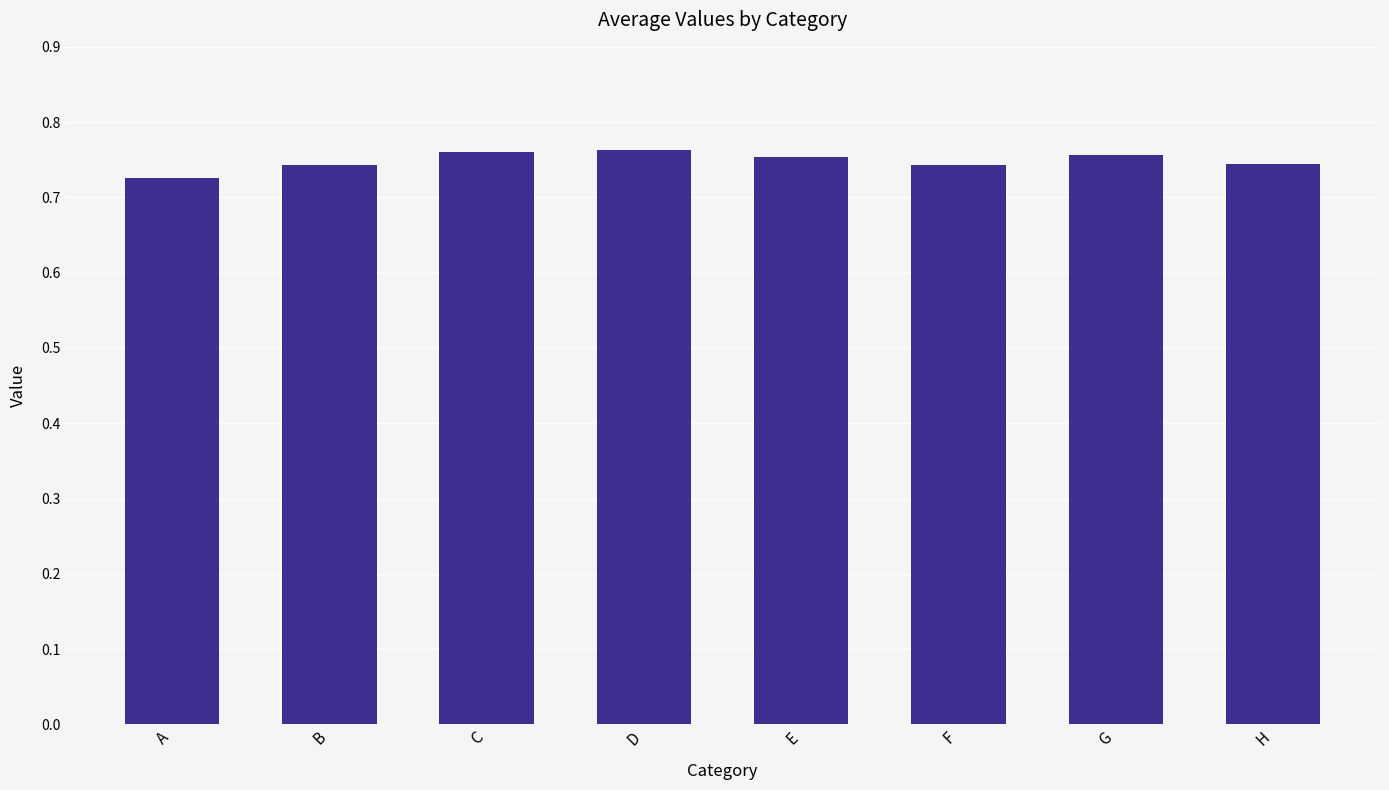

What is the sum of the values at H and C?

1.5